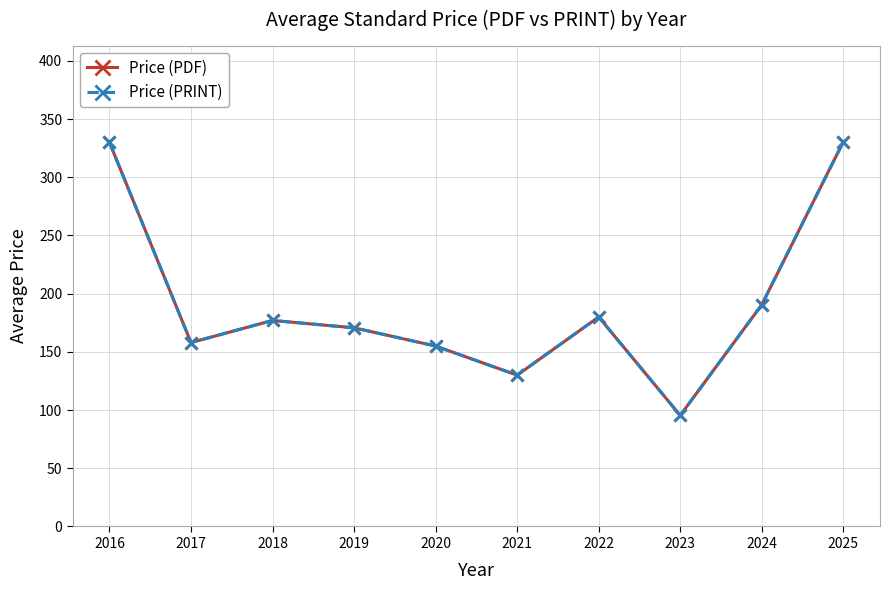

Rank the categories by Price (PDF) value from lowest to highest.

2023, 2021, 2020, 2017, 2019, 2018, 2022, 2024, 2016, 2025